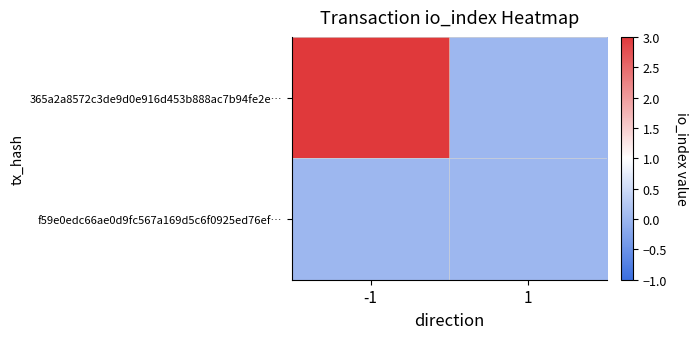

Reading left to right, what are all the values shown in this chart?

365a2a8572c3de9d0e916d453b888ac7b94fe2e…: -1=3	1=0
f59e0edc66ae0d9fc567a169d5c6f0925ed76ef…: -1=0	1=0